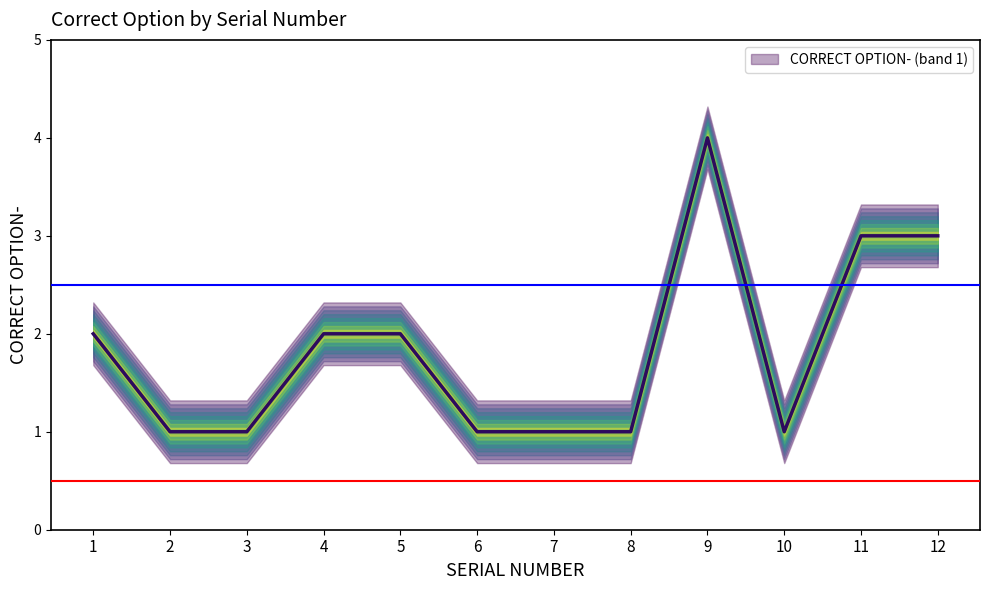

Which has a higher value, 8 or 4?

4